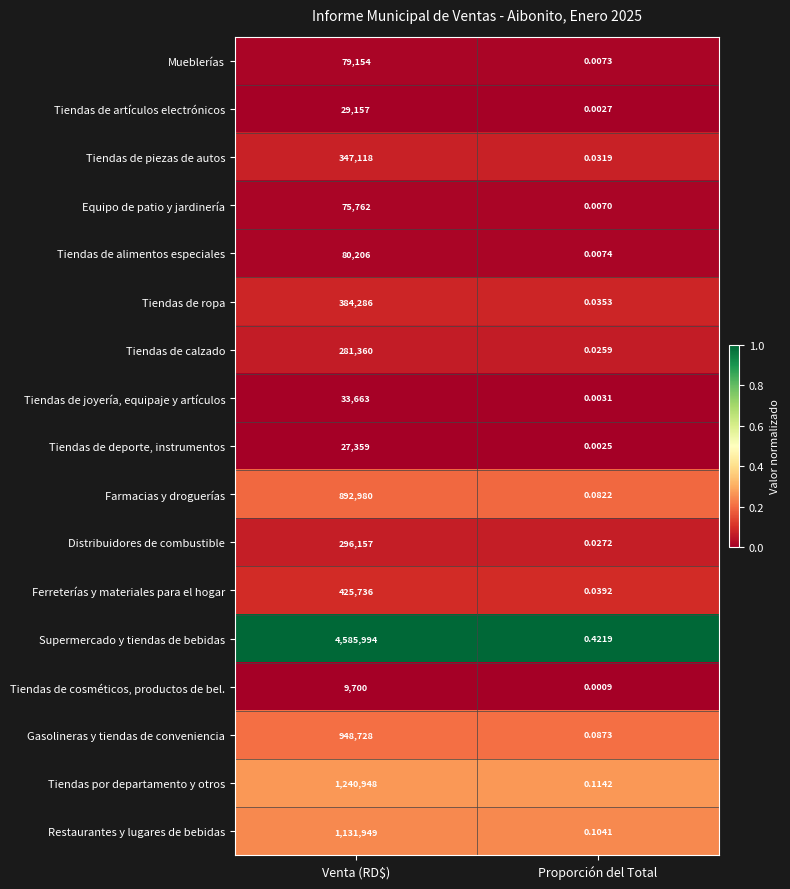

Which series has the widest spread of values?

Supermercado y tiendas de bebidas